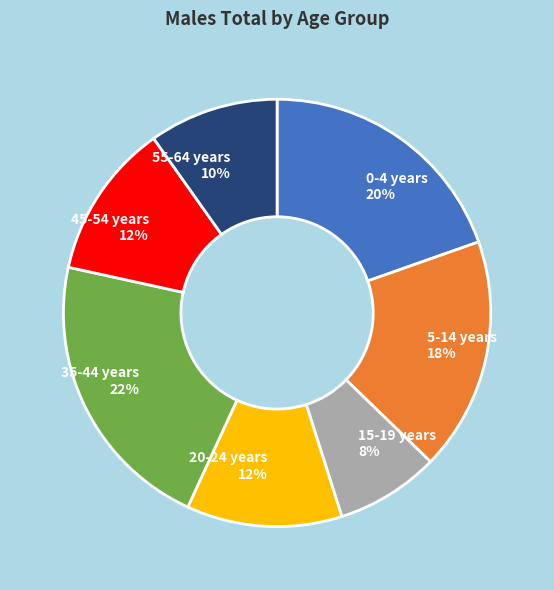

True or false: 45-54 years accounts for 12% of the total.

True